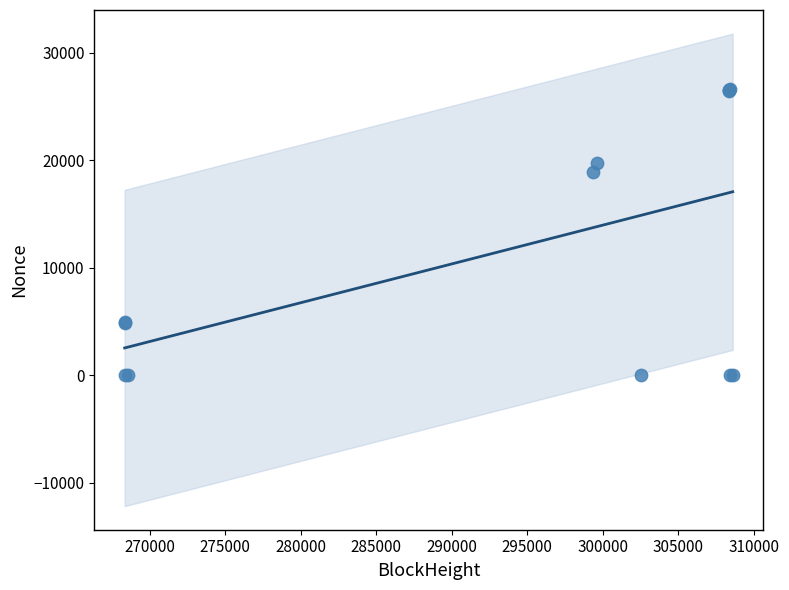

What Y value in the scatter plot is closest to 13313?

18842